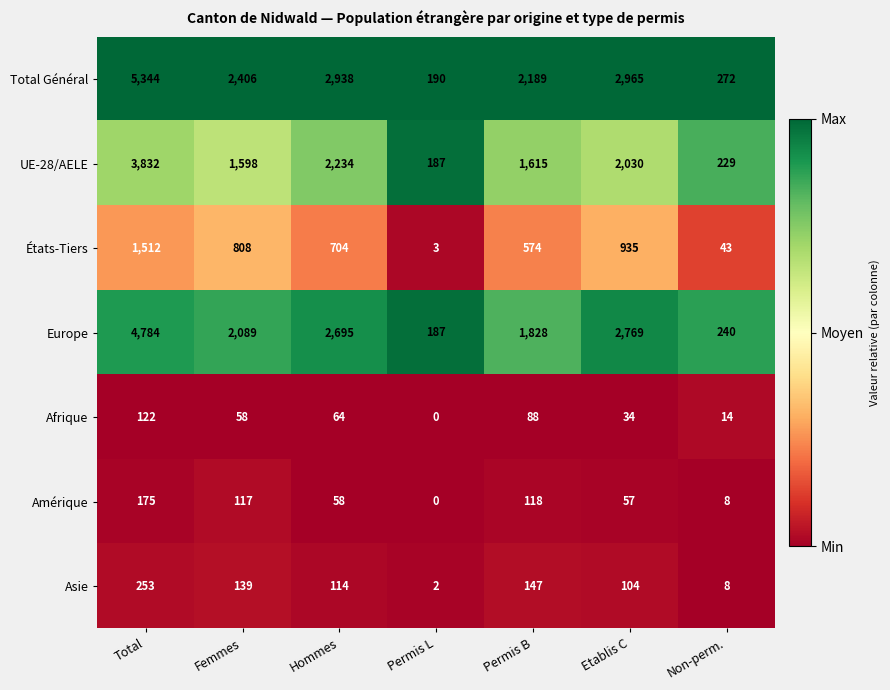

Which category has the highest value across all series?

Total